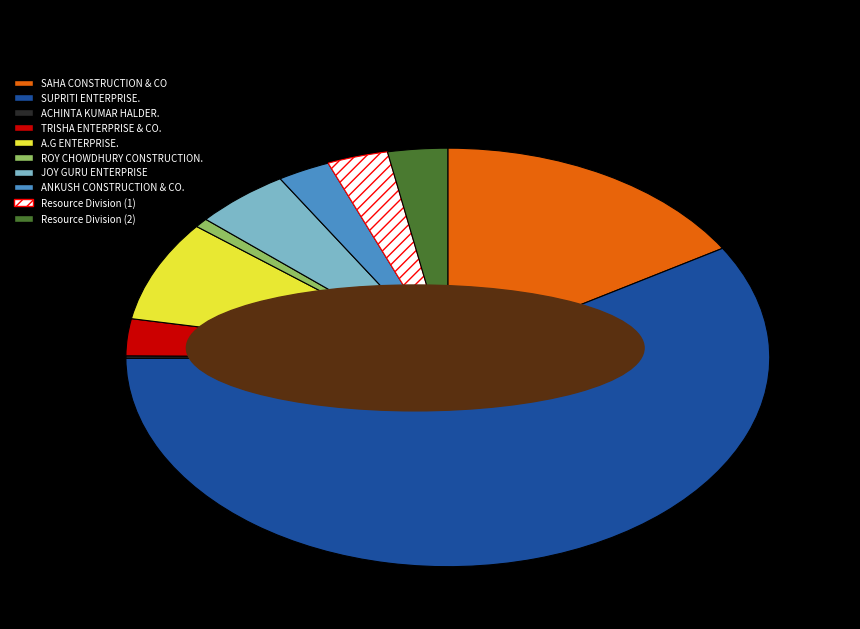

Combined, do Resource Division (1) and ANKUSH CONSTRUCTION & CO. account for over 50%?

No